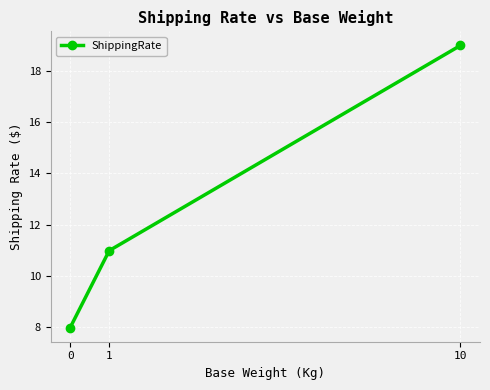

Rank the categories by value from lowest to highest.

0, 1, 10